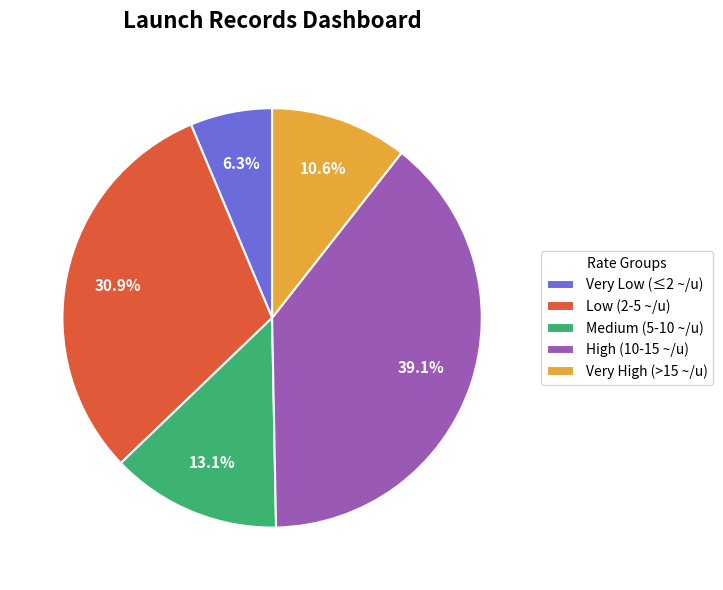

How many segments does this pie chart have?

5